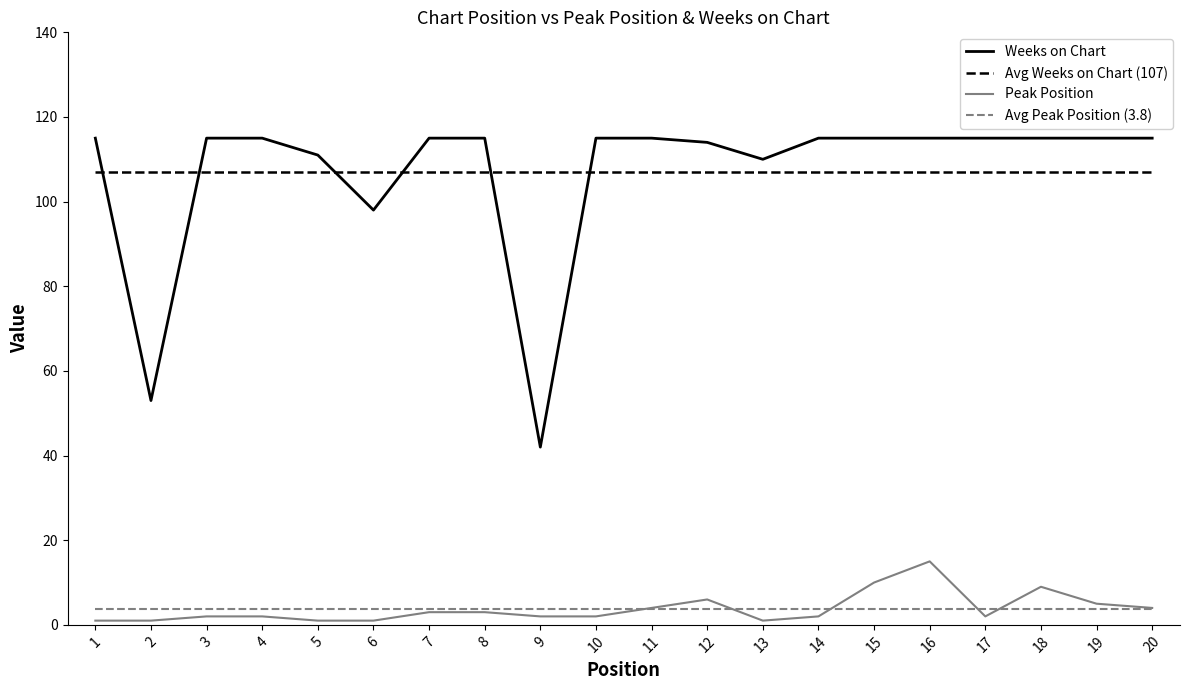

Reading left to right, list all the values displayed in this chart.

Weeks on Chart: 115	53	115	115	111	98	115	115	42	115	115	114	110	115	115	115	115	115	115	115
Peak Position: 1	1	2	2	1	1	3	3	2	2	4	6	1	2	10	15	2	9	5	4